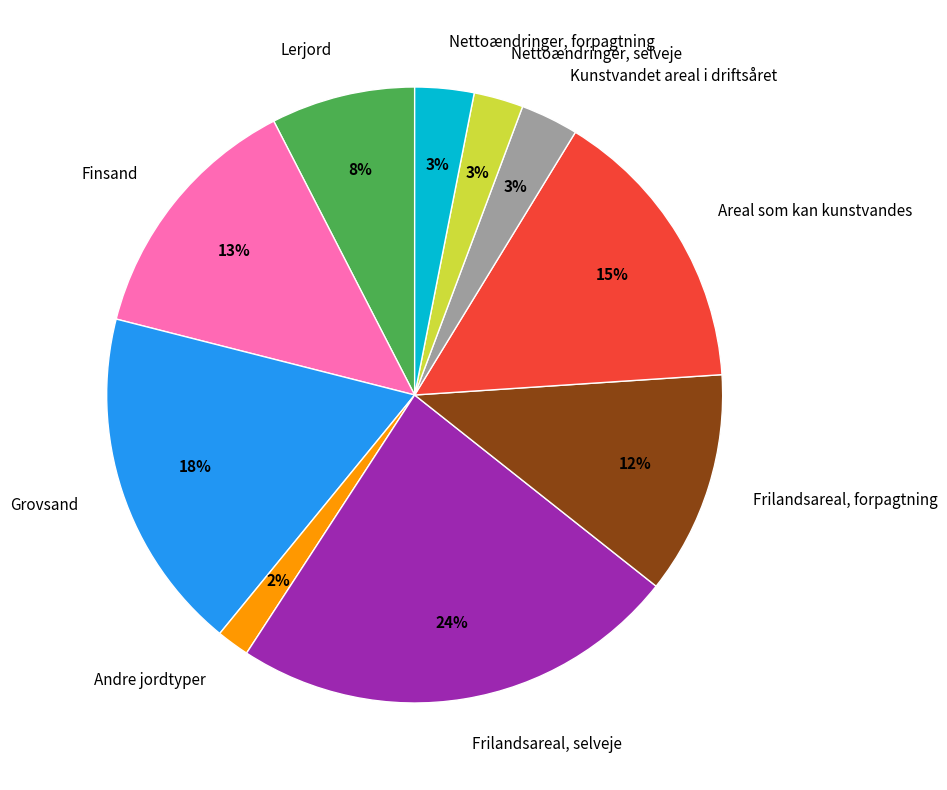

Do Nettoændringer, selveje and Grovsand together represent more than half of the pie?

No